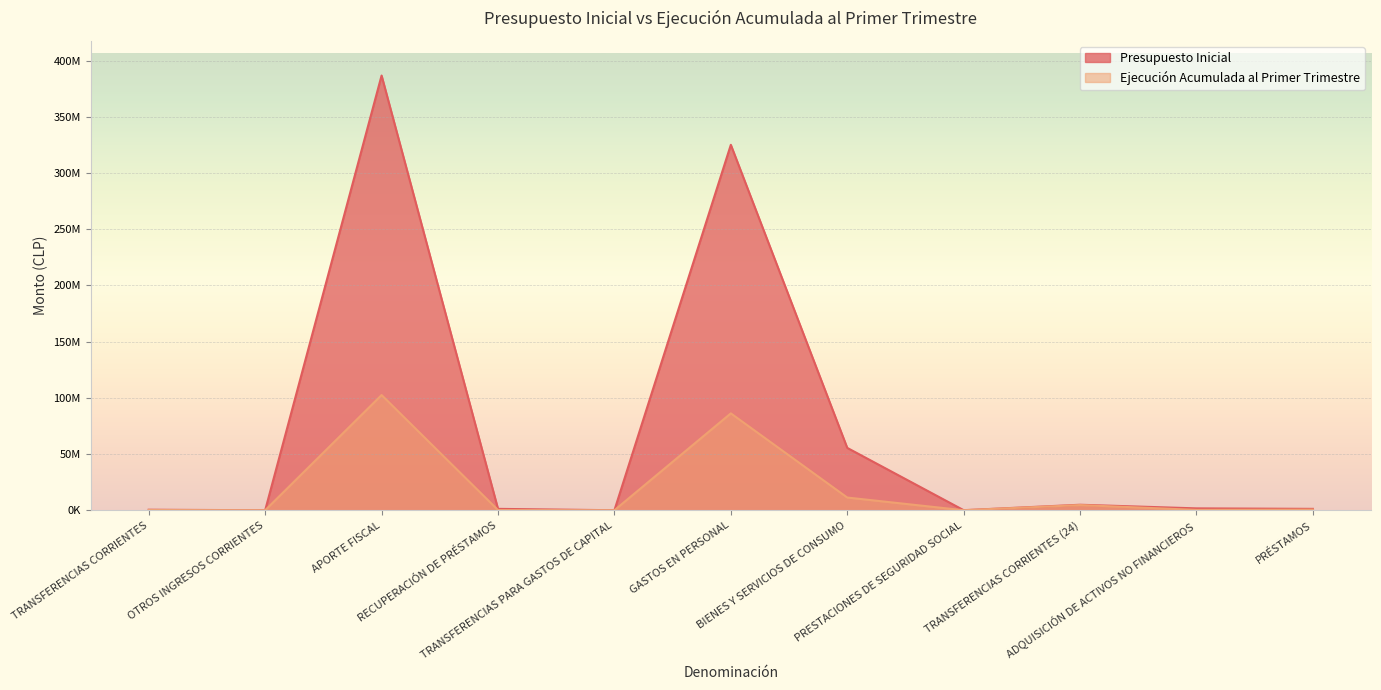

What is the maximum value shown in the chart?

386655710